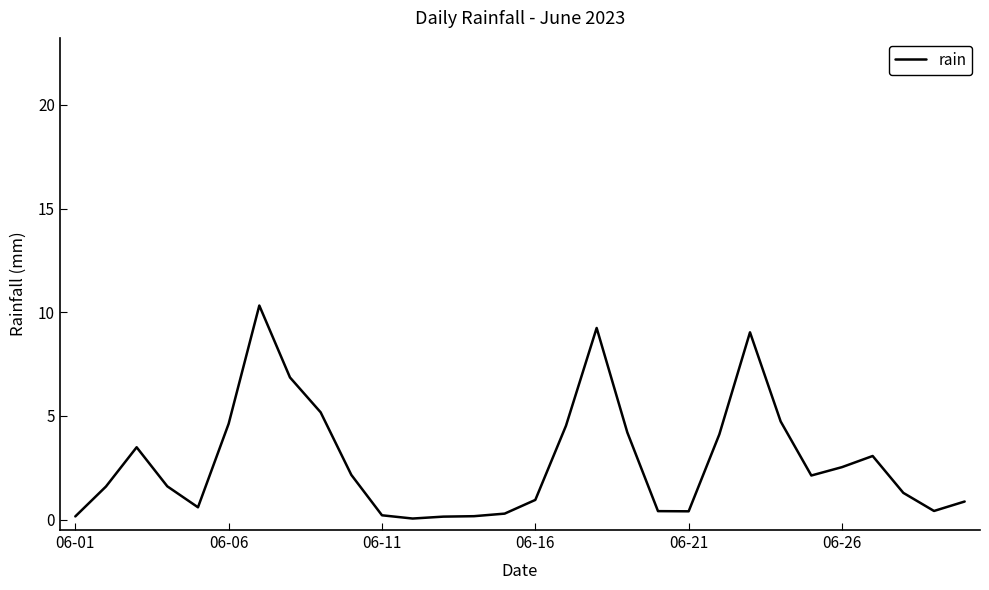

What is the difference between the maximum and minimum values?

10.3